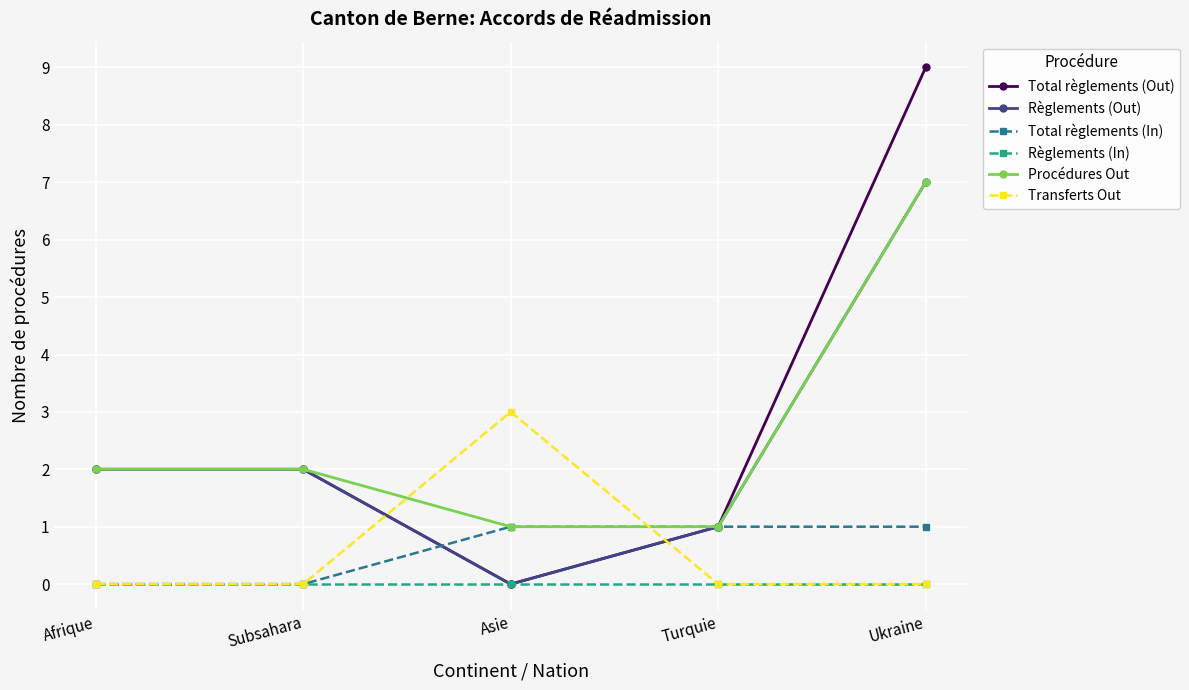

Count the Procédures Out values in the range 1 to 2.

4